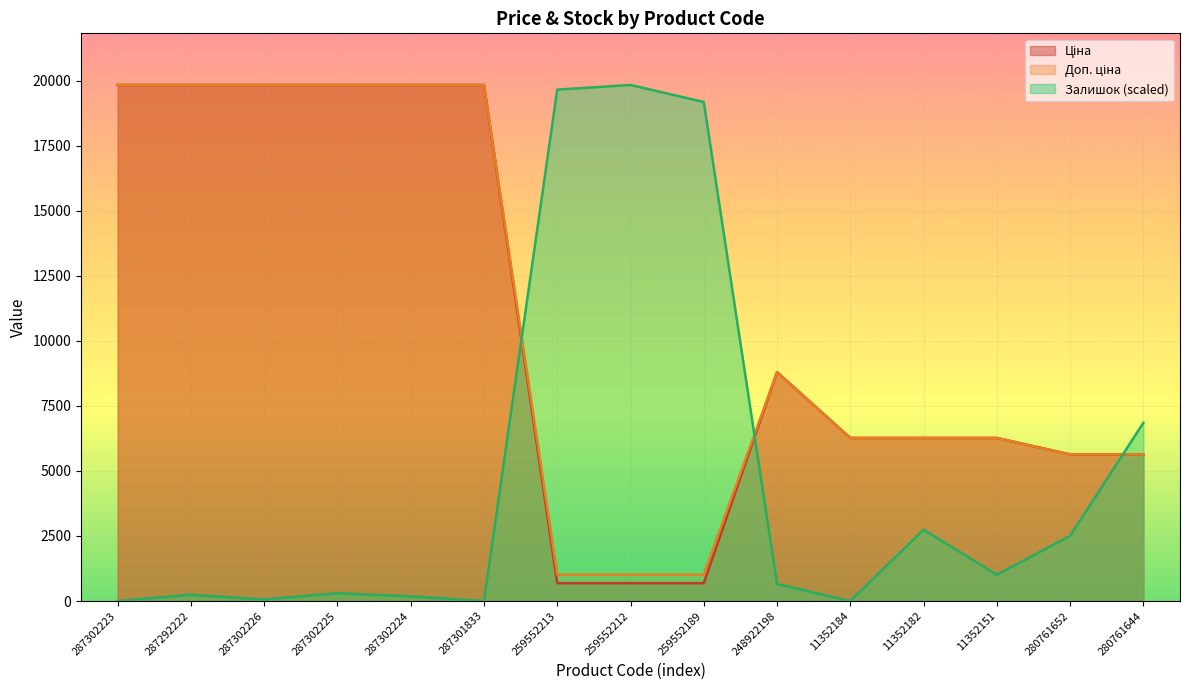

What is the highest value of the Залишок series?

19831.1